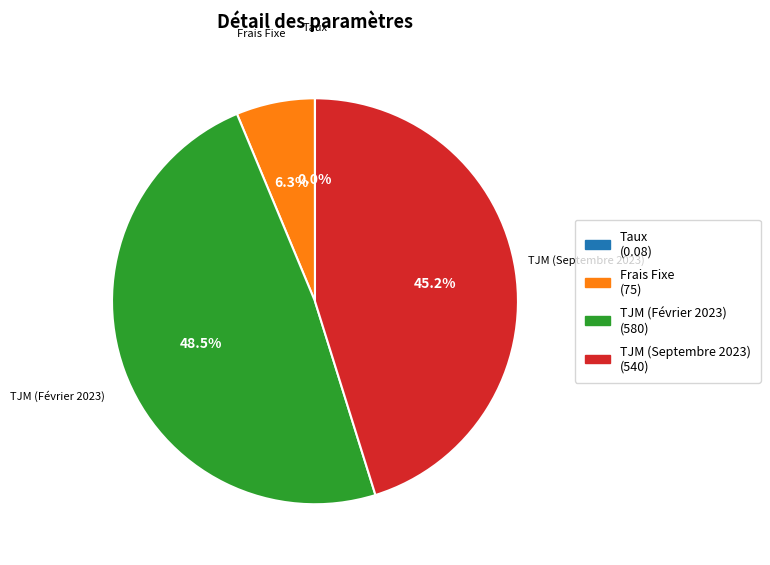

Is Frais Fixe the majority of the pie?

No